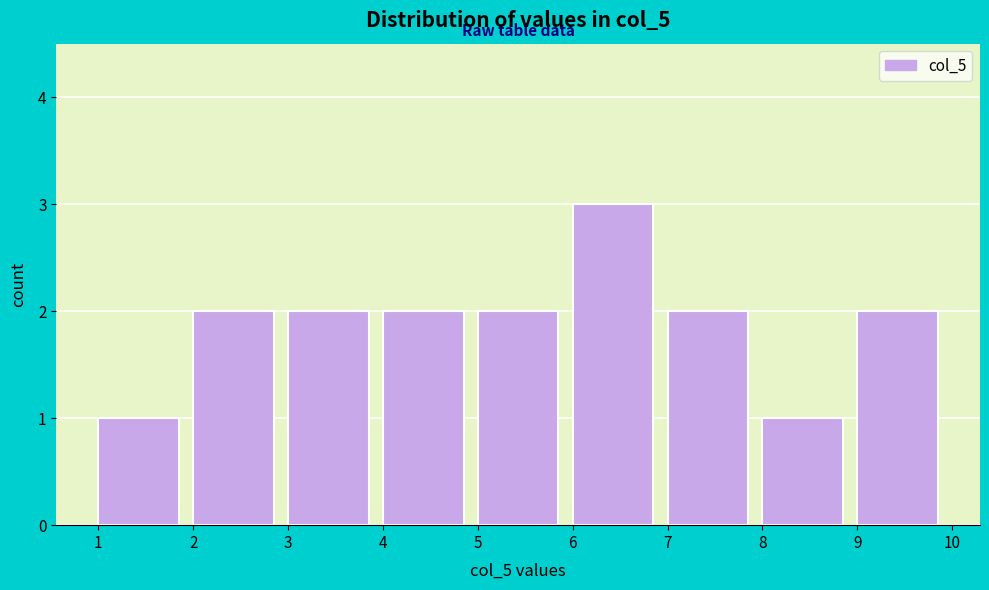

Which range on the x-axis has the tallest bar?

6 to 7